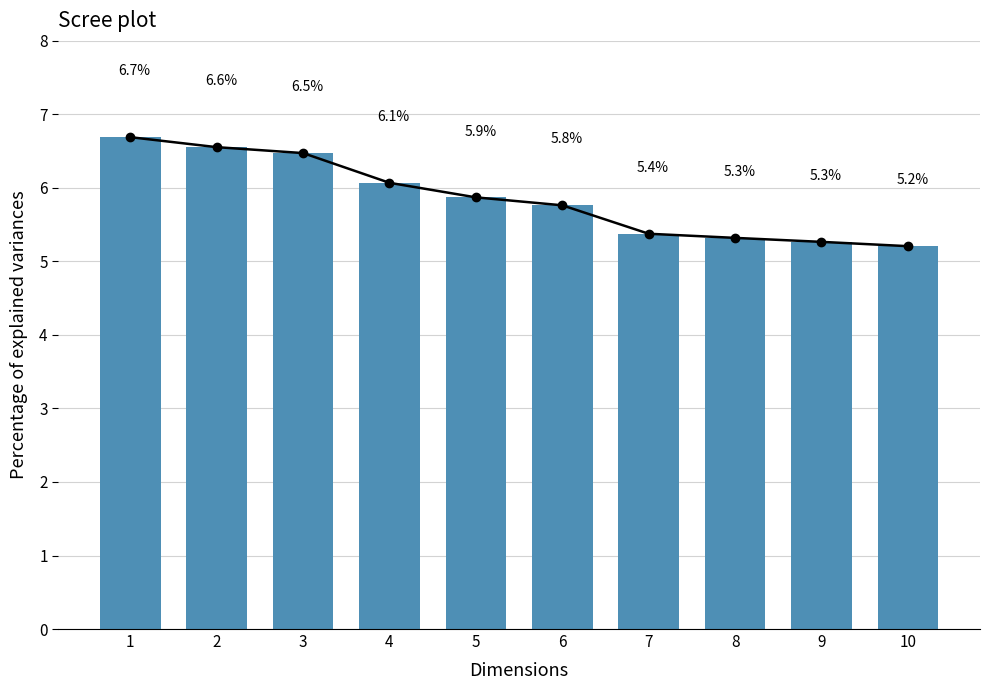

True or false: the data shows 5.8 at 6.

True